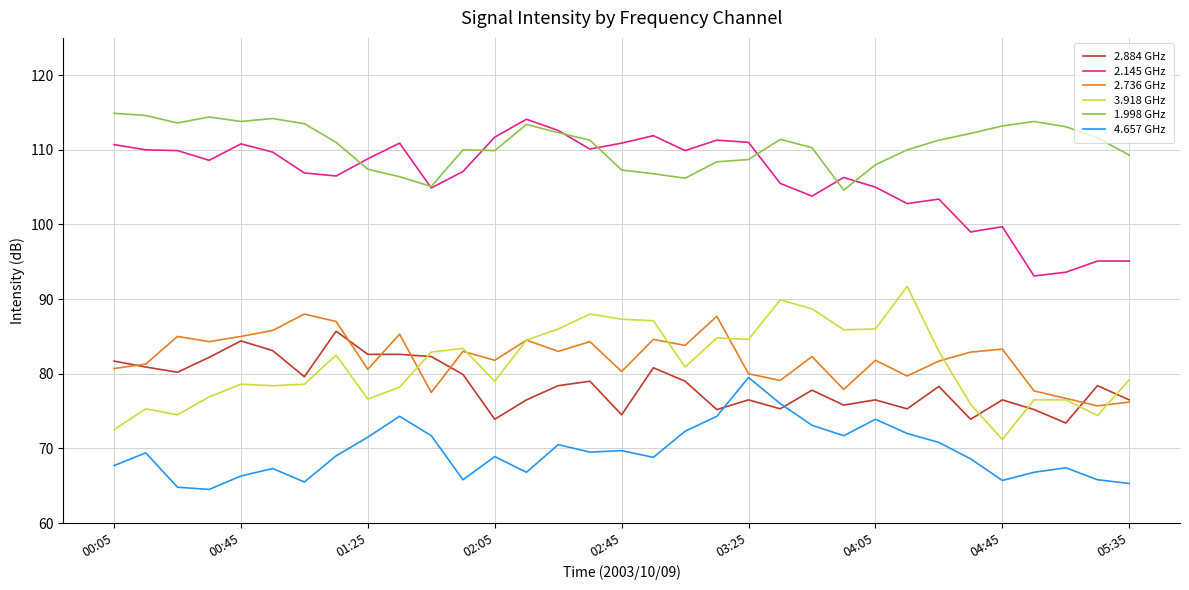

True or false: 3.918 GHz and 4.657 GHz intersect in this chart.

False